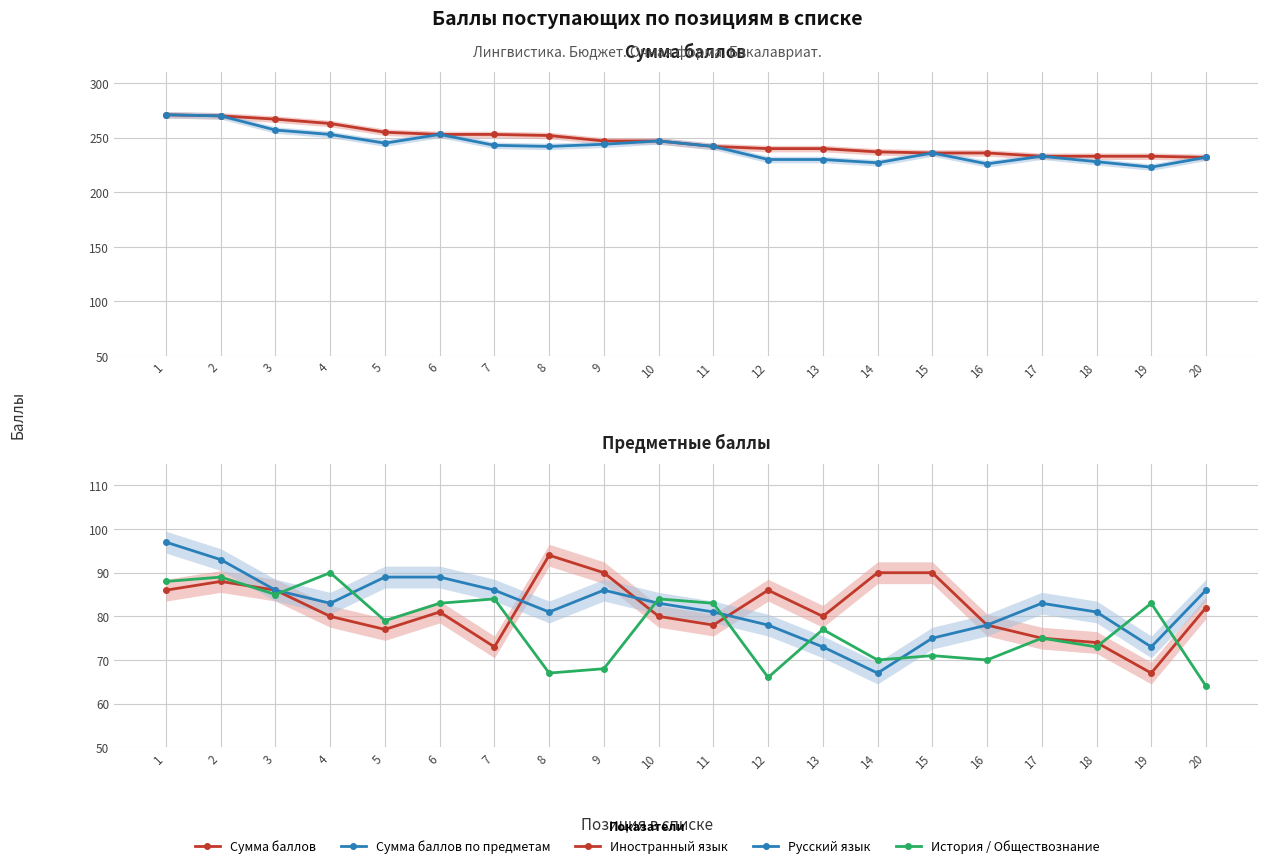

Is it true that Русский язык equals 81 at 18?

True